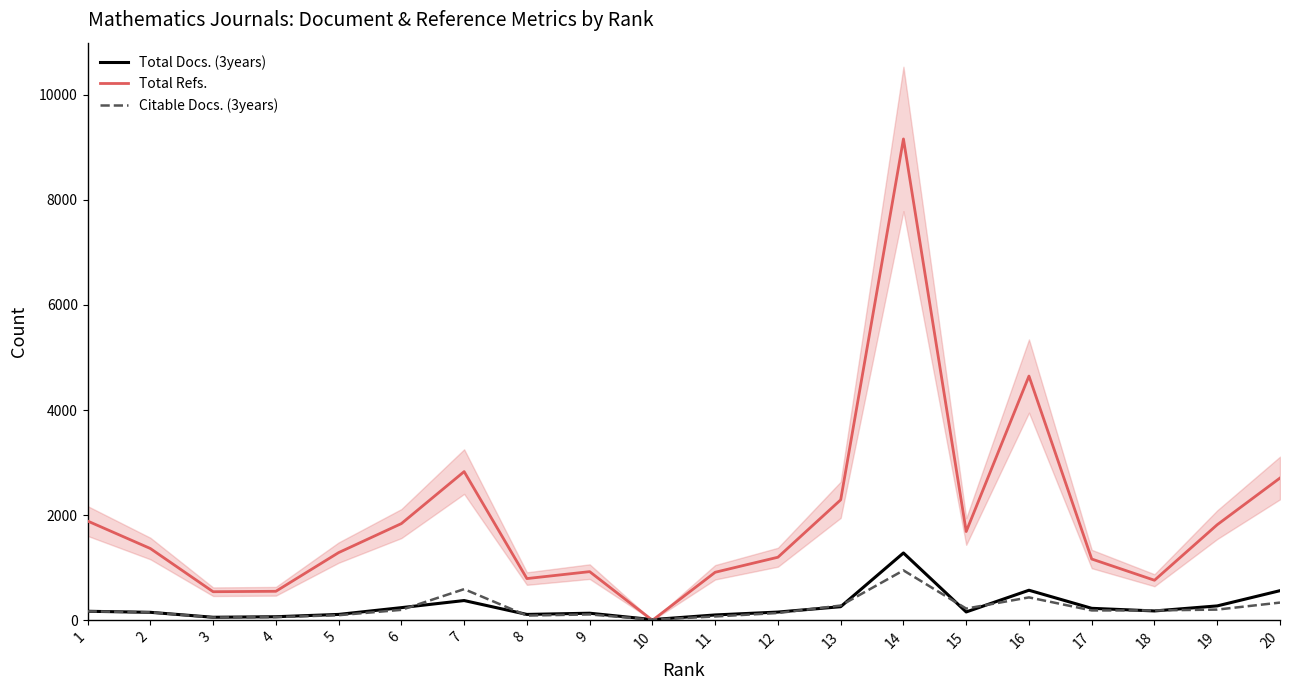

At which label is Total Docs. (3years) closest to 647?

16